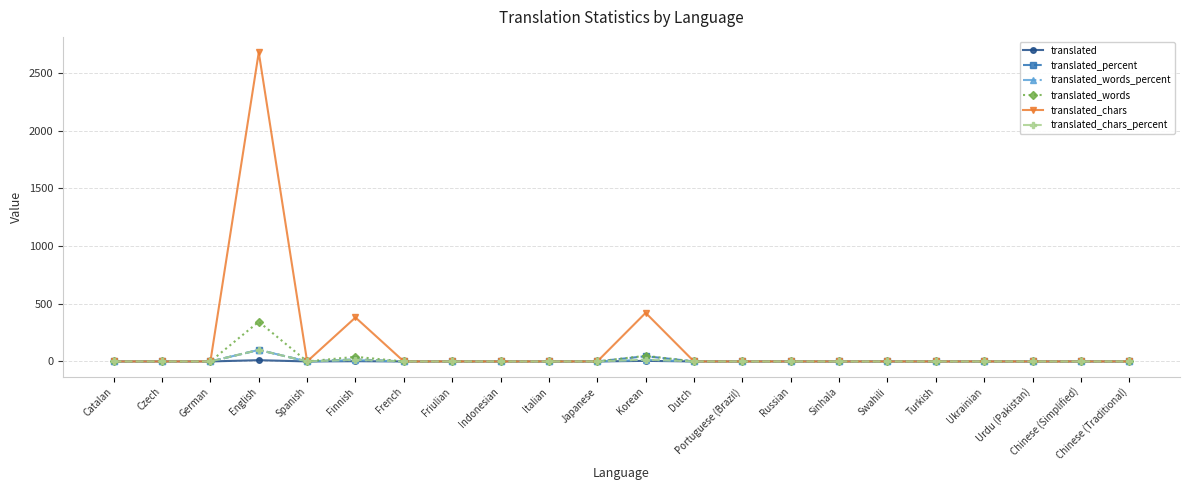

How many data points in translated_words are above 0?

3